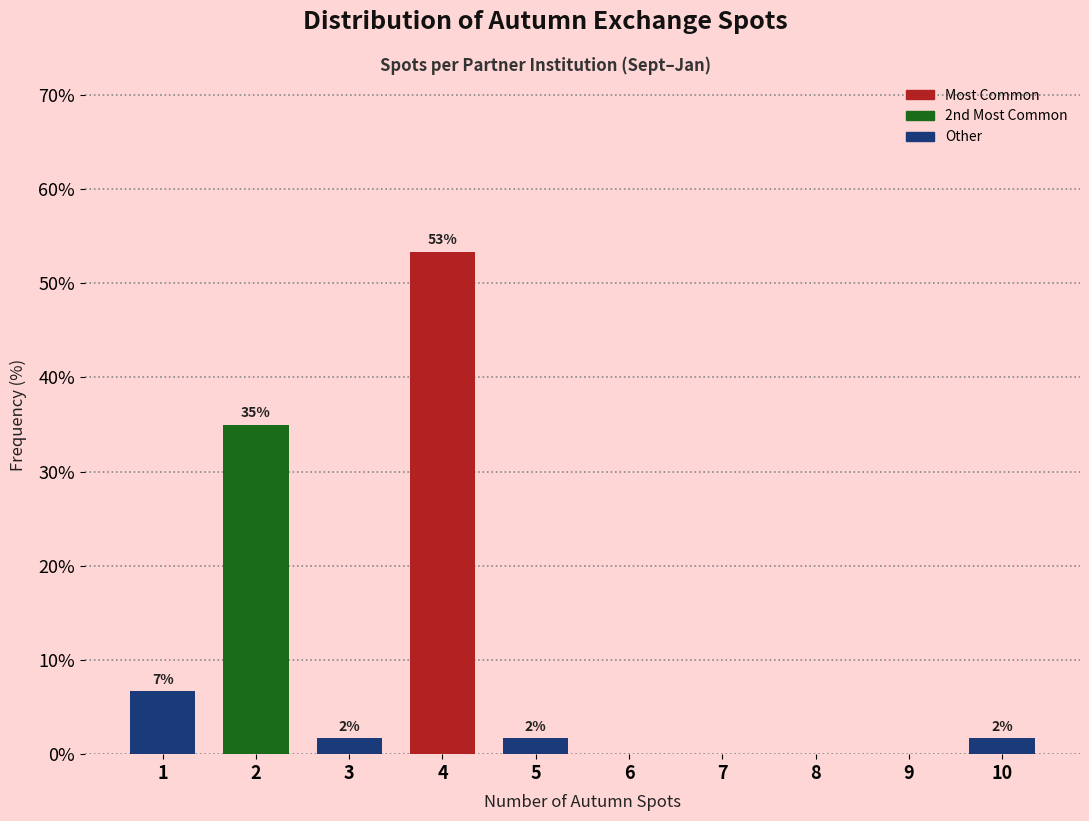

Are the bars horizontal?

No